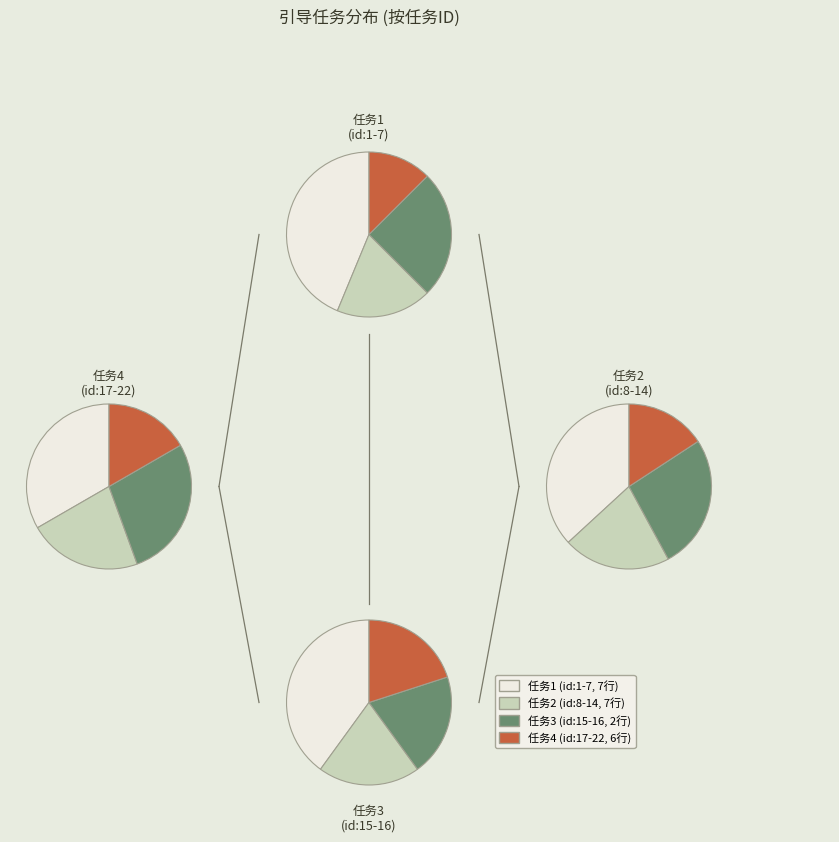

To the nearest percent, what percentage of the pie is 2?

9%